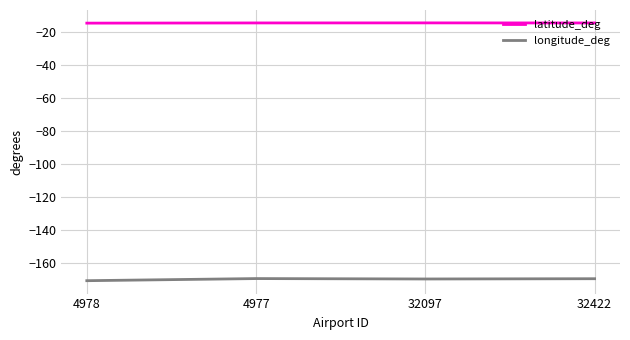

The value of longitude_deg at 32097 is -253.2. True or false?

False